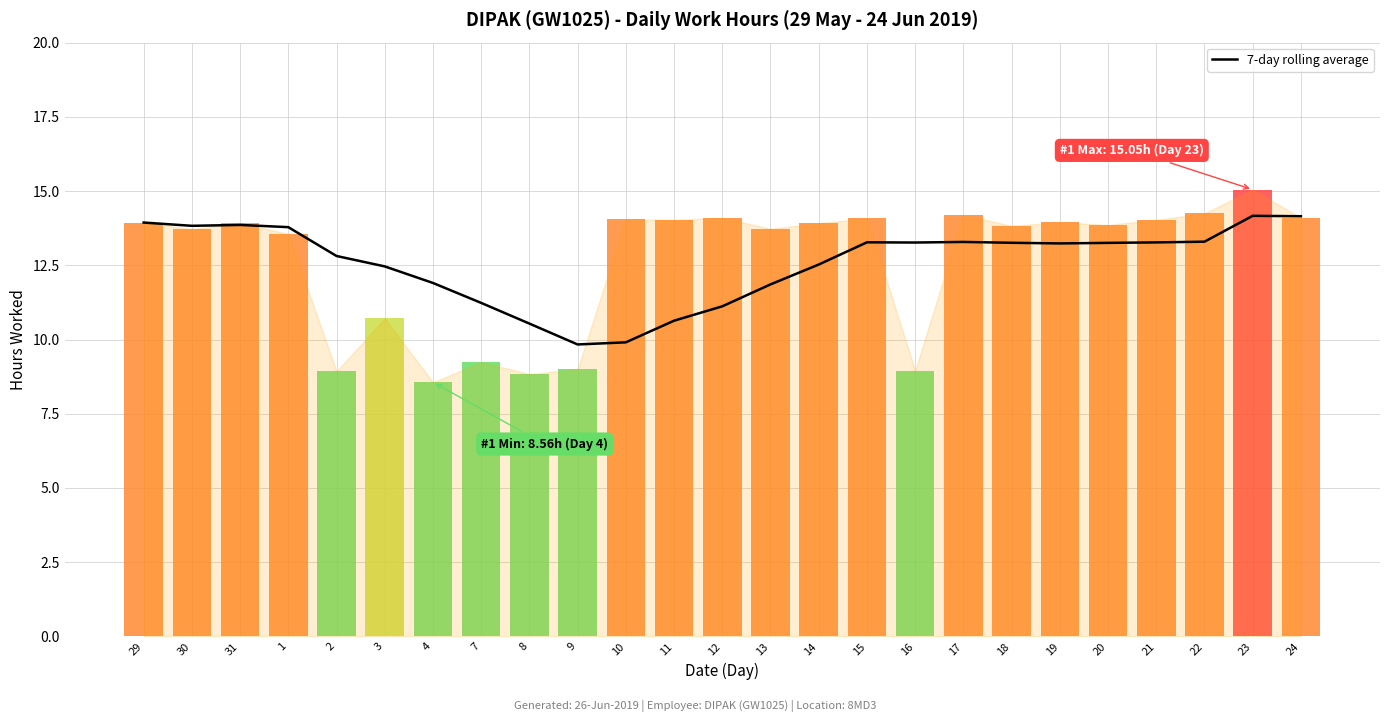

Read the value at 2.

12.8